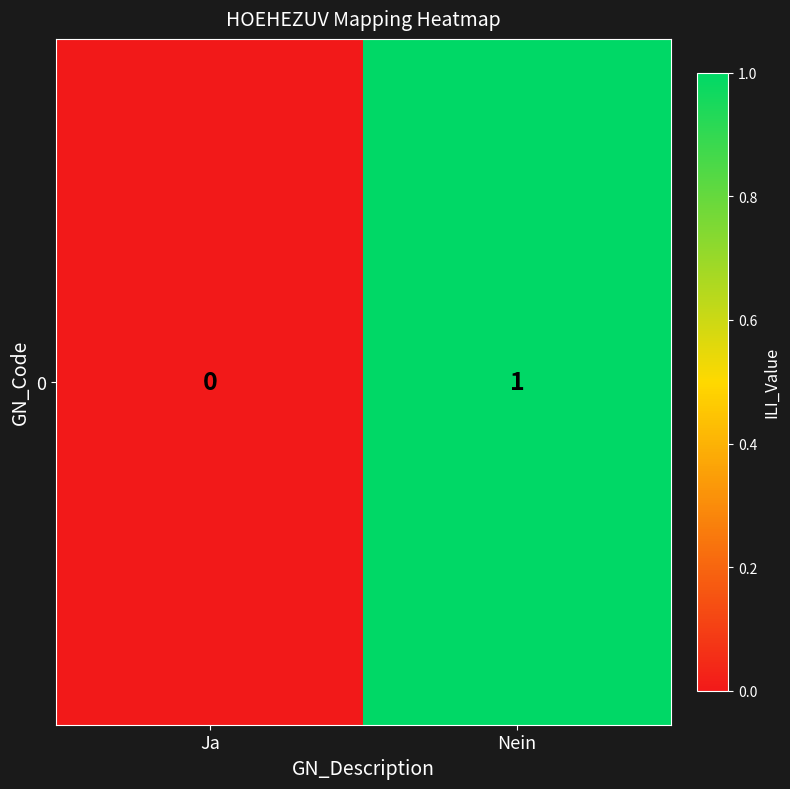

What is the change in value from Ja to Nein?

+1